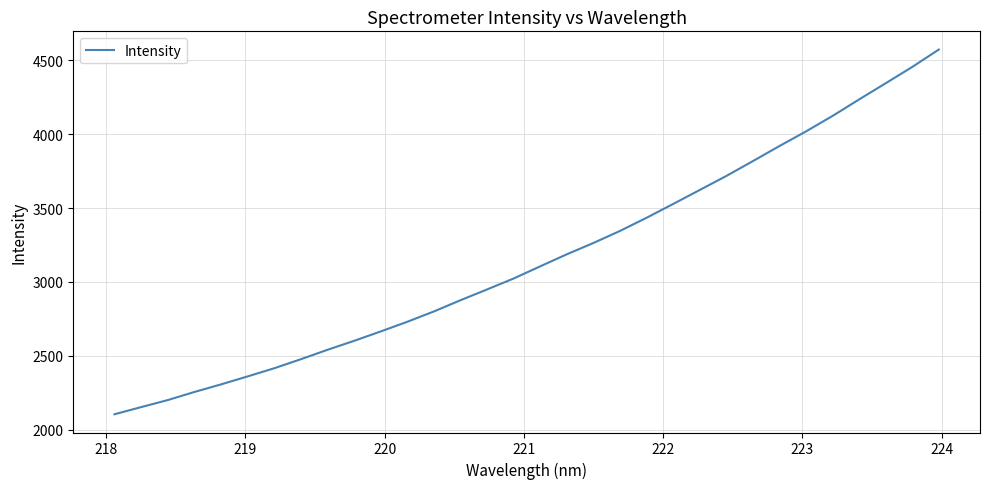

Does the chart have visible grid lines?

Yes